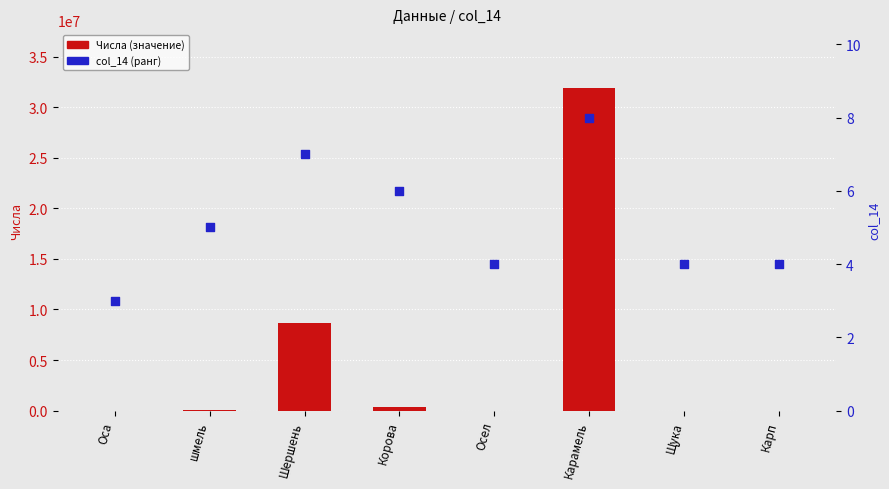

Is the value of col_14 (ранг) at Корова greater than the value of Числа (значение) at Шершень?

No